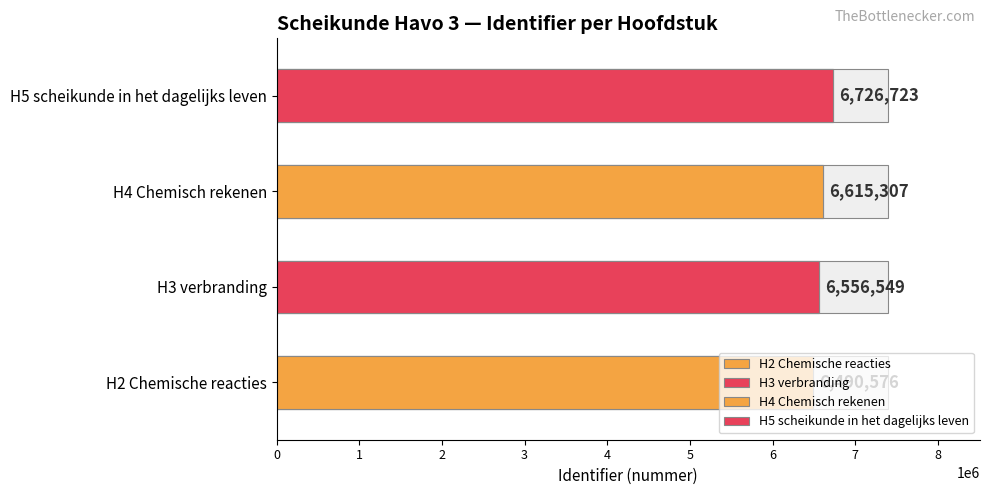

How many data points are above 6615307?

1